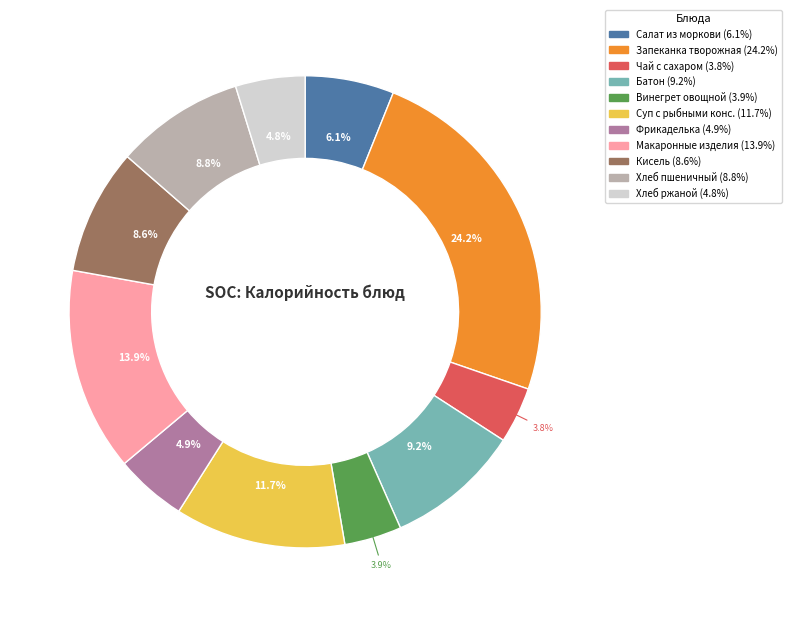

How many slices are in this pie chart?

11